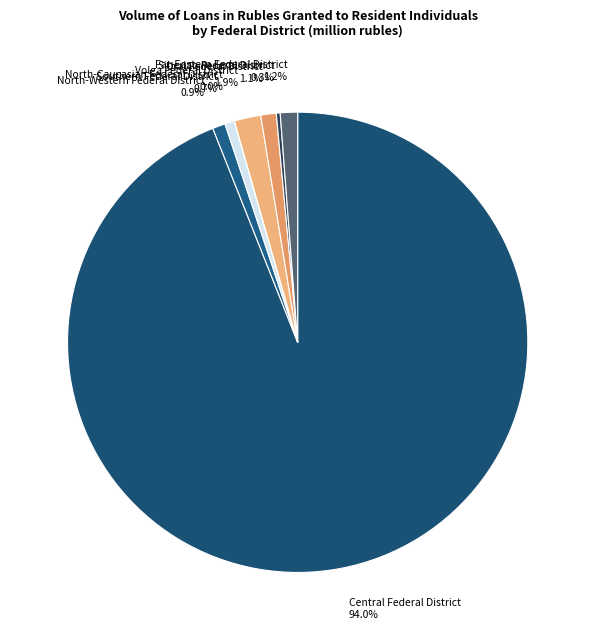

Is Central Federal District the majority of the pie?

Yes